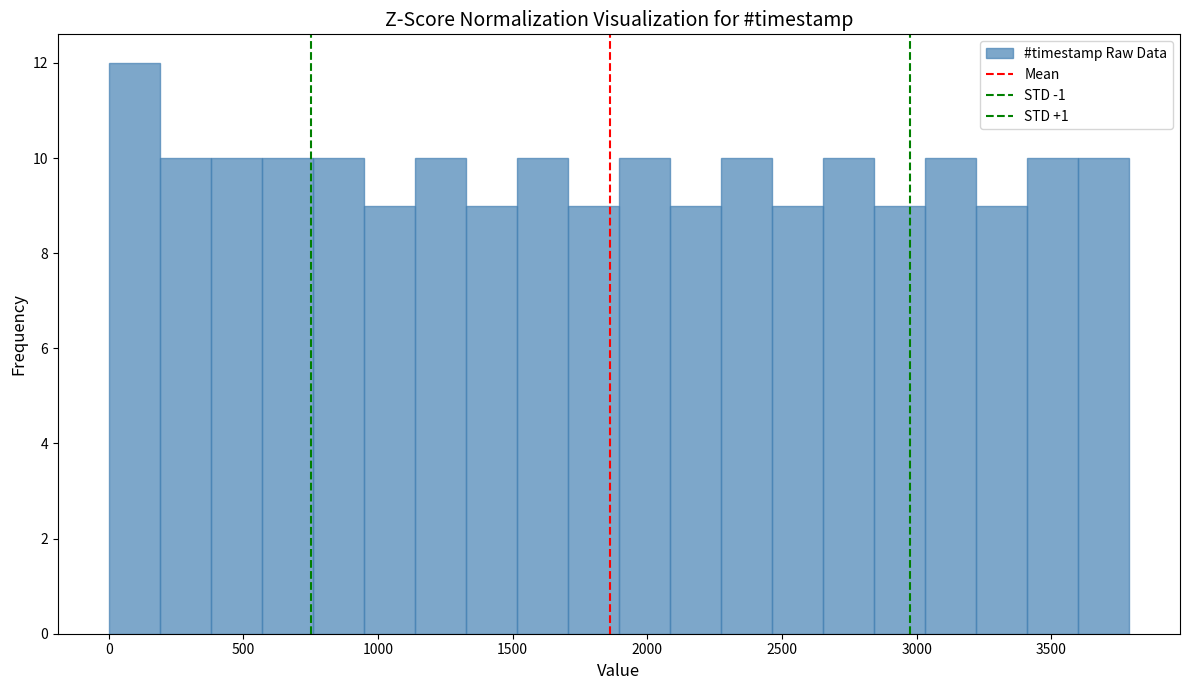

Read against the x-axis, roughly where is the centre of the tallest bar?

100